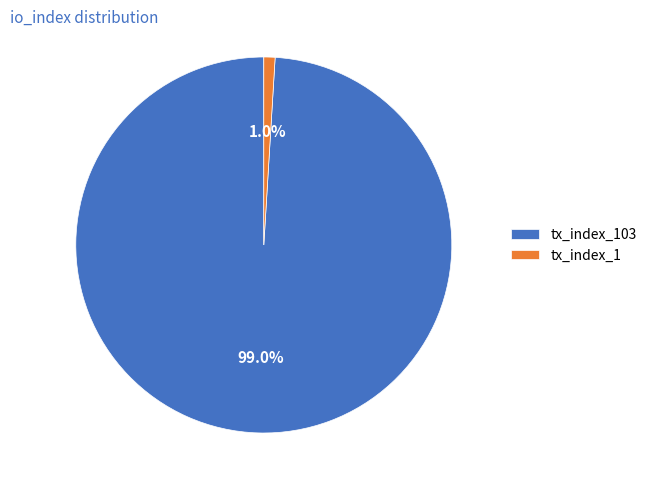

Between tx_index_103 and tx_index_1, which is larger?

tx_index_103